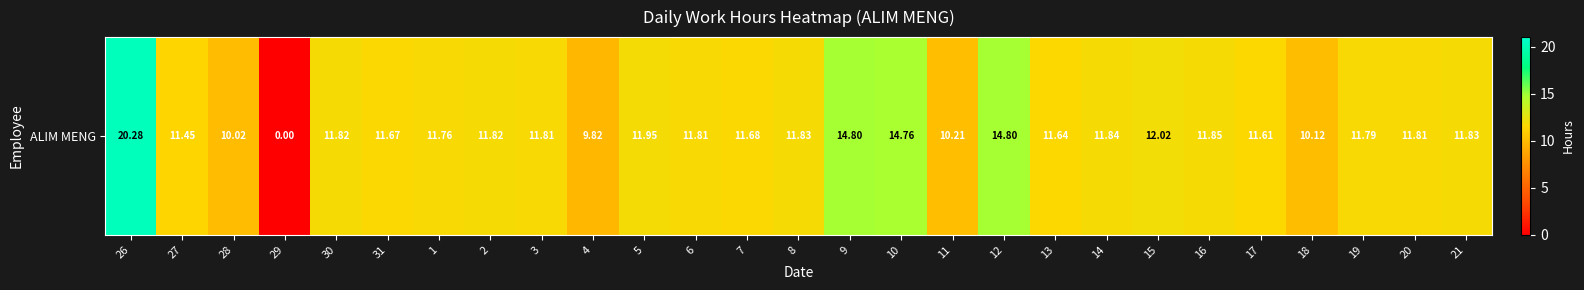

How many positive values are there?

26